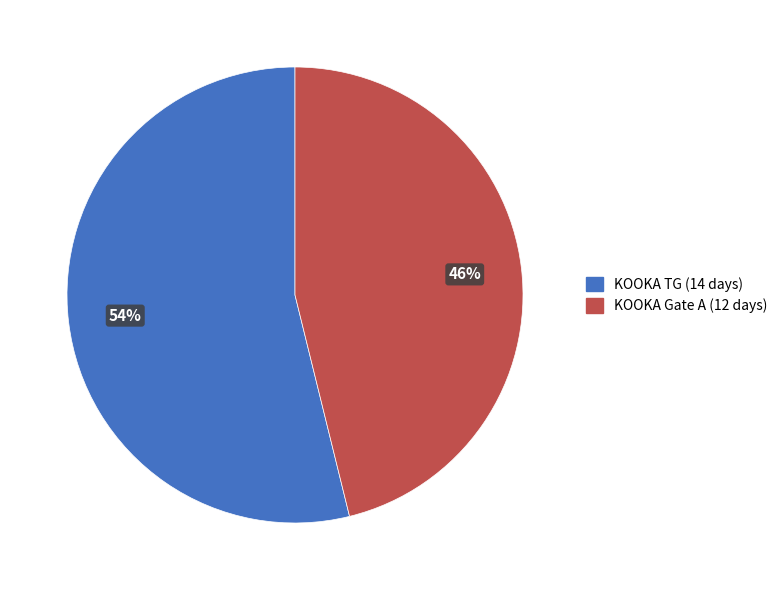

Count the number of slices in the pie.

2